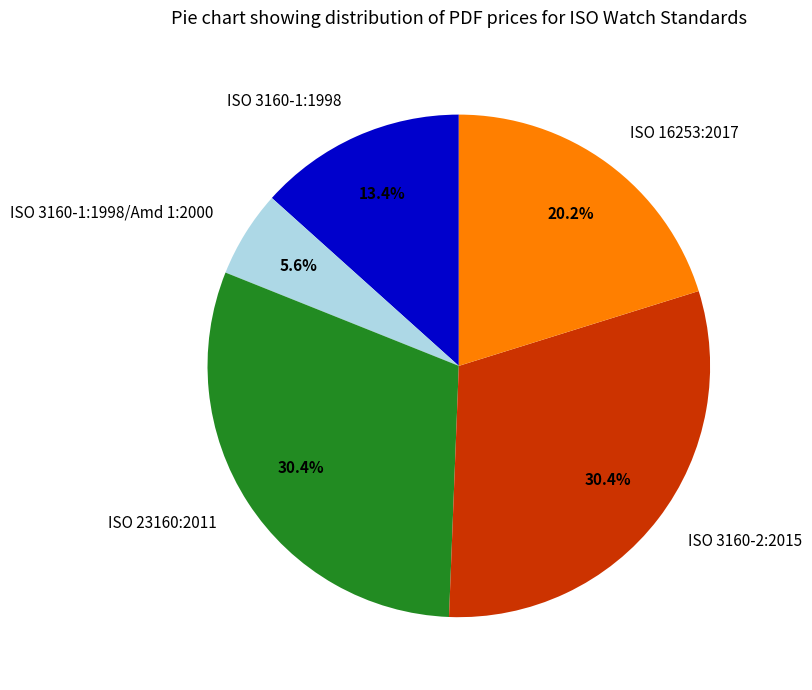

What percentage is NOT represented by ISO 16253:2017?

79.8%